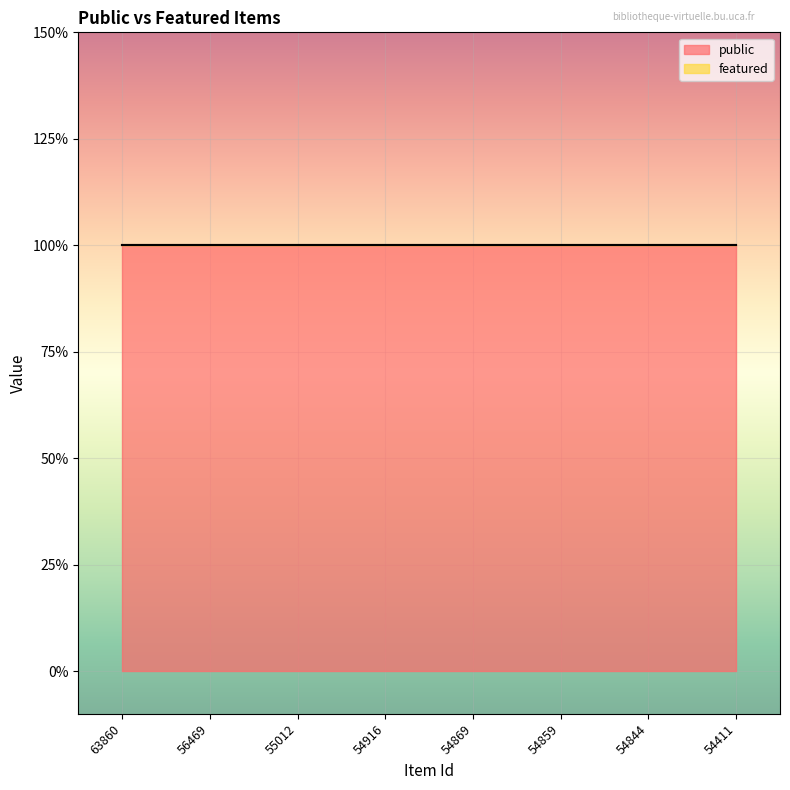

How many distinct data groups are displayed?

2